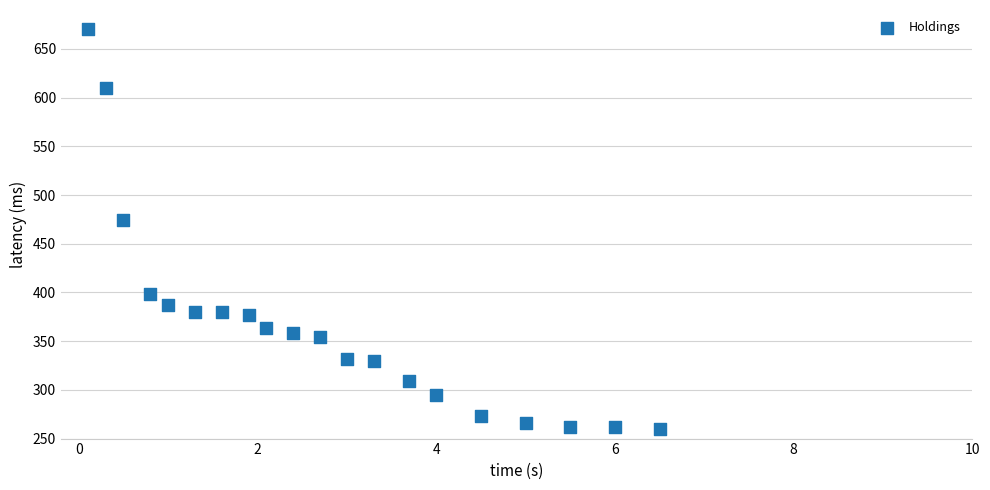

What Y value in the scatter plot is closest to 465?

474.3